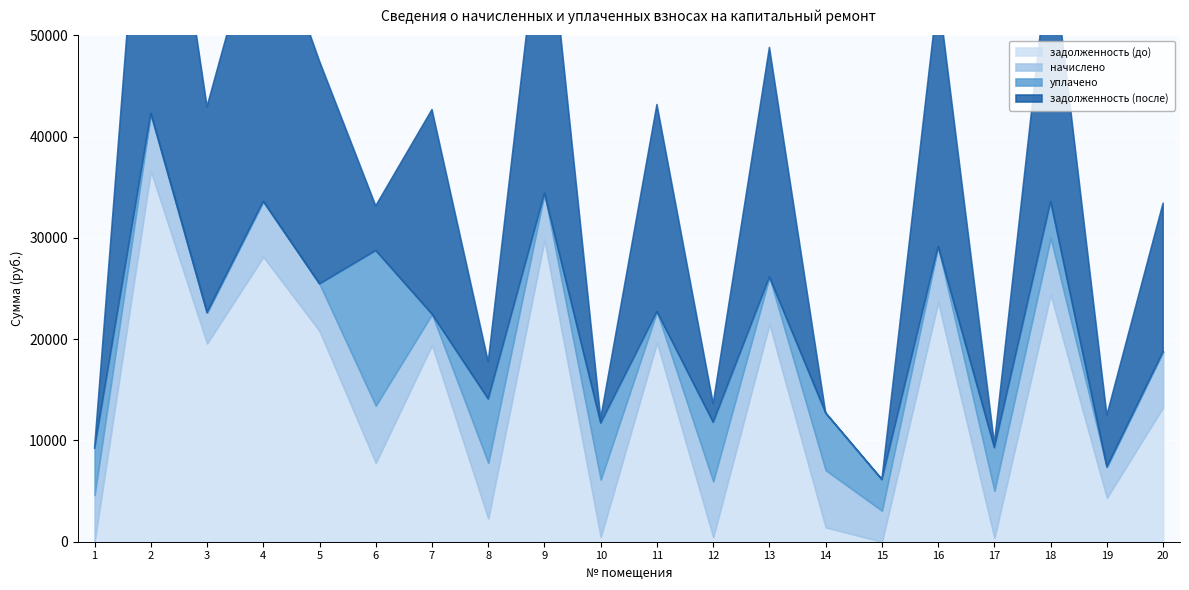

Where does the задолженность (после) series first go above 20195?

2